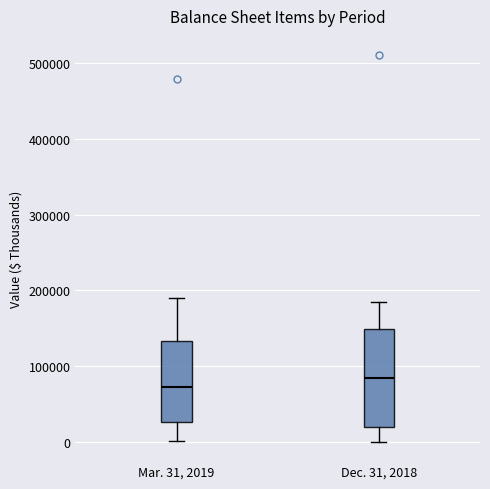

Reading left to right, read every box against the y-axis: the position of its median line, the range the box covers, and the ends of its whiskers. The values are not printed on the chart, so give them approximately, as read against the axis.

Mar. 31, 2019: median 70000, box 30000 to 130000, whiskers 0 to 190000
Dec. 31, 2018: median 80000, box 20000 to 150000, whiskers 0 to 190000